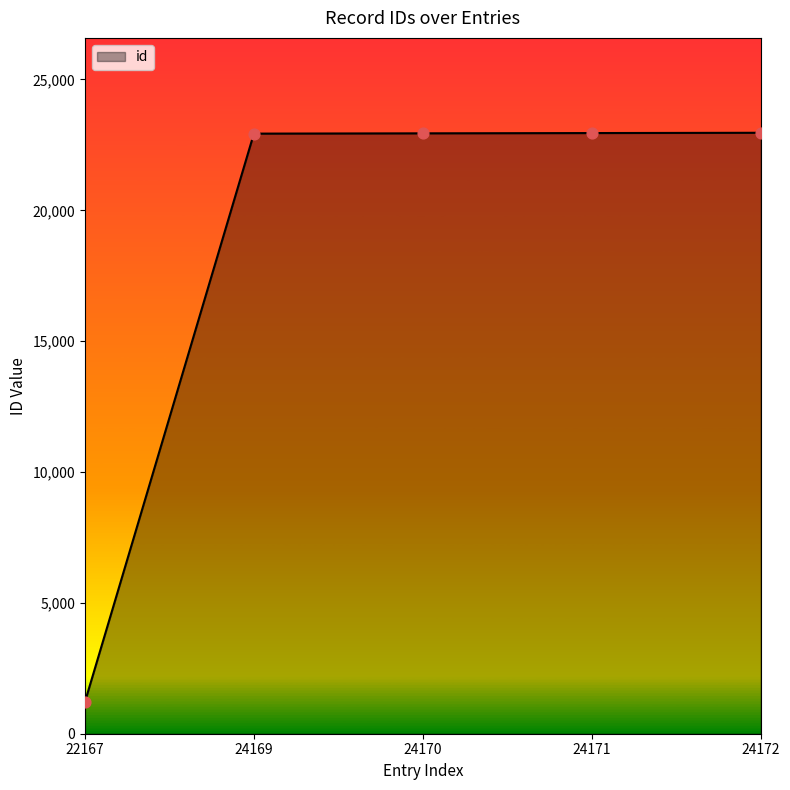

Approximately how many times larger is the value at 24171 compared to 24172?

1.0